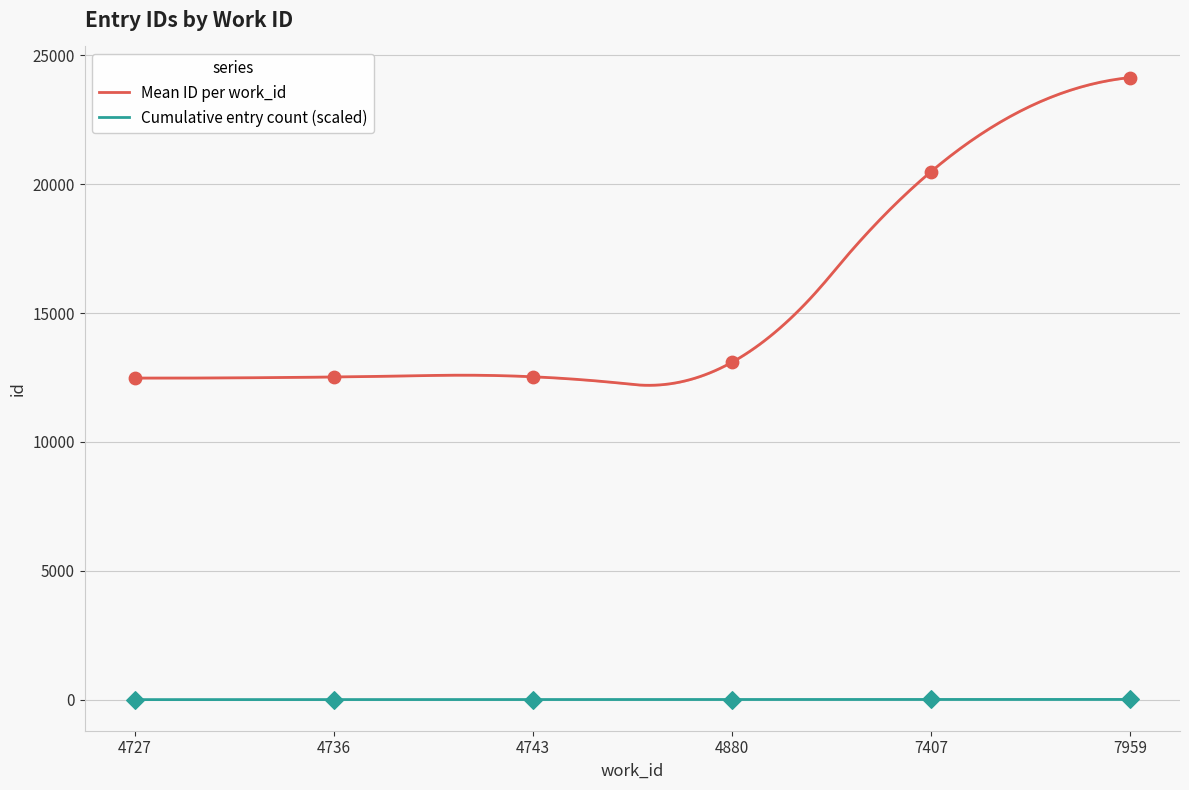

True or false: Cumulative entry count (scaled) and Mean ID per work_id intersect in this chart.

False